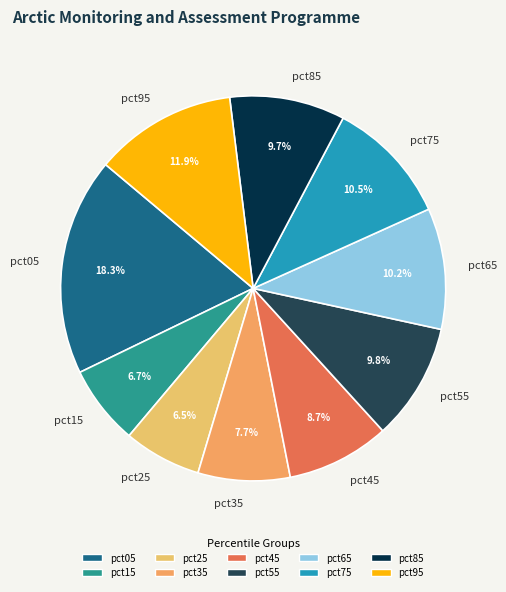

How many segments does this pie chart have?

10